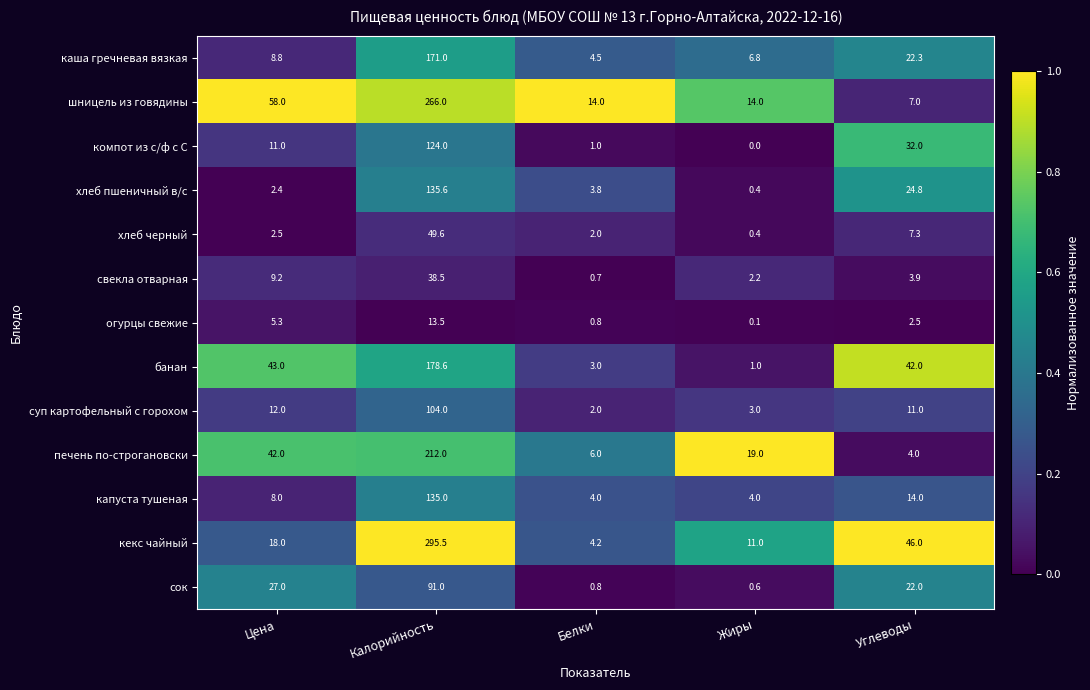

What is the difference between the highest and lowest values at Белки?

13.3